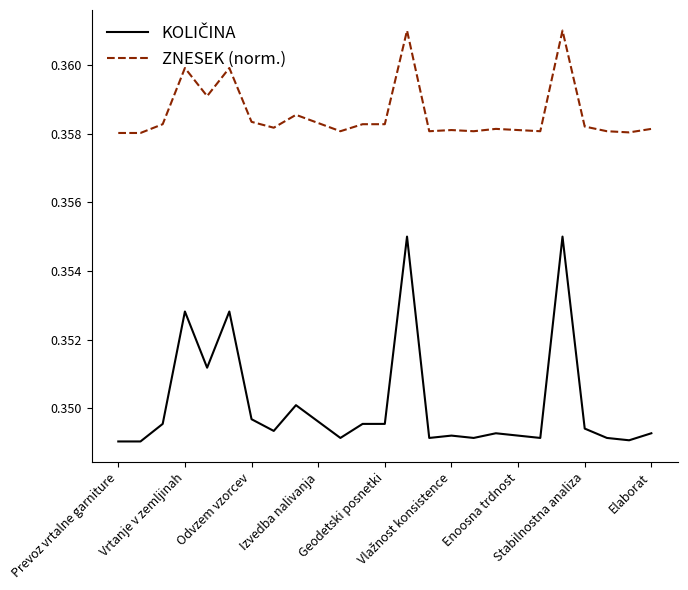

At how many categories does at least one series exceed 0?

25